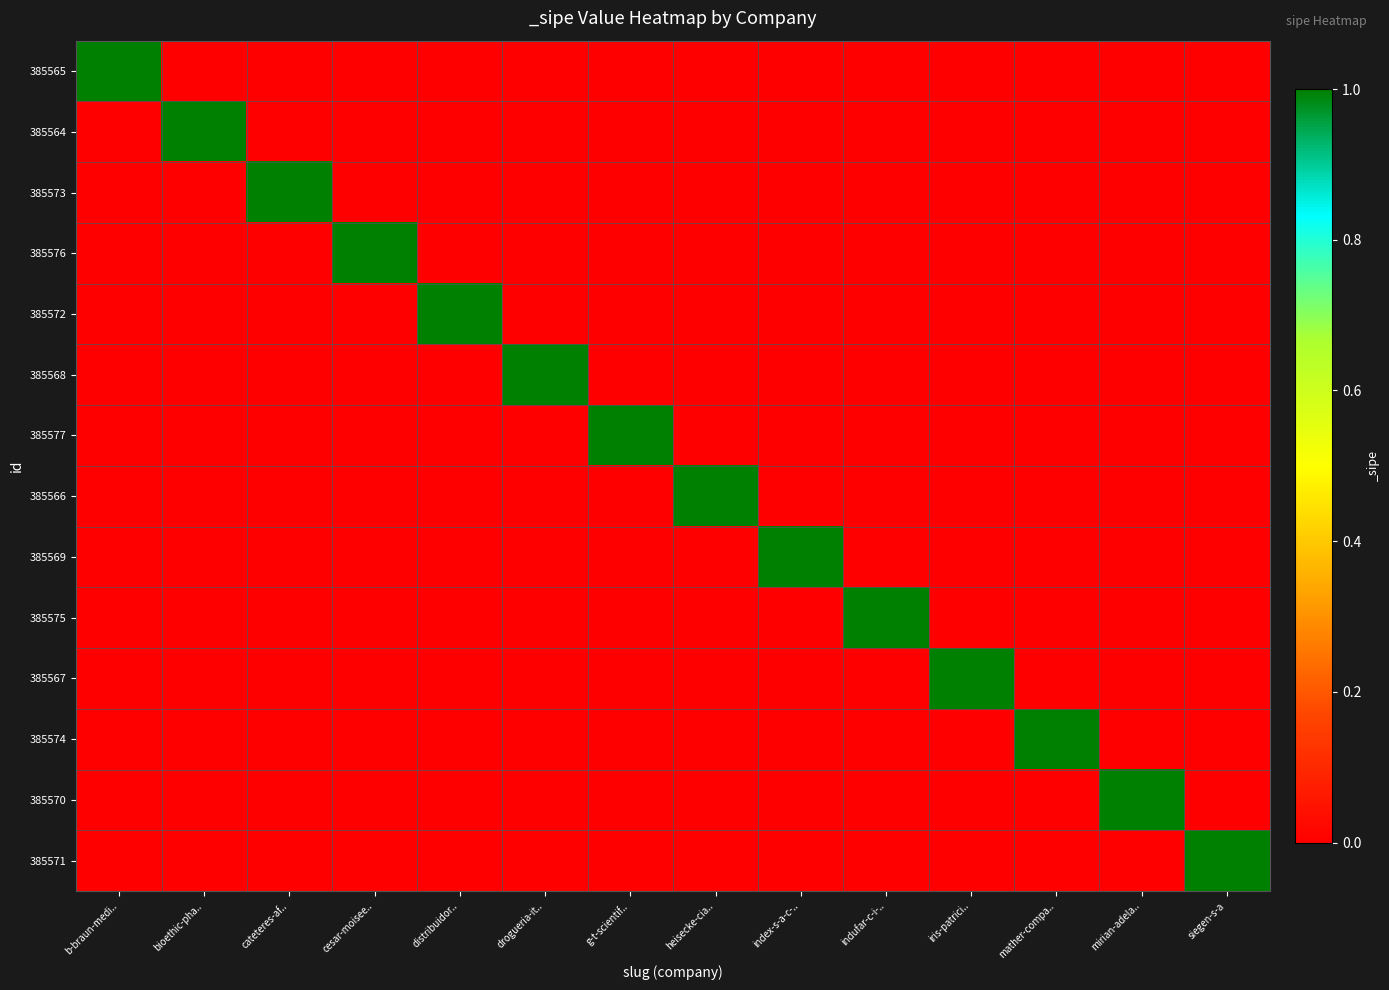

How many data points does each series have?

14